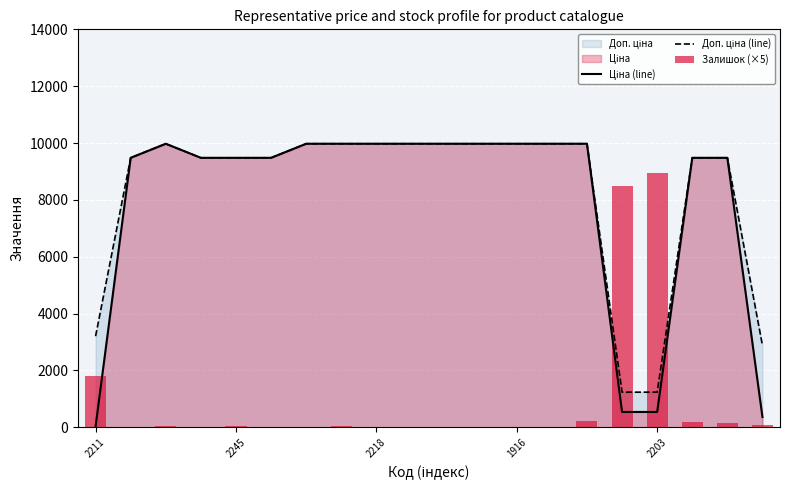

Is it true that Ціна (line) equals 9975.0 at 7?

True